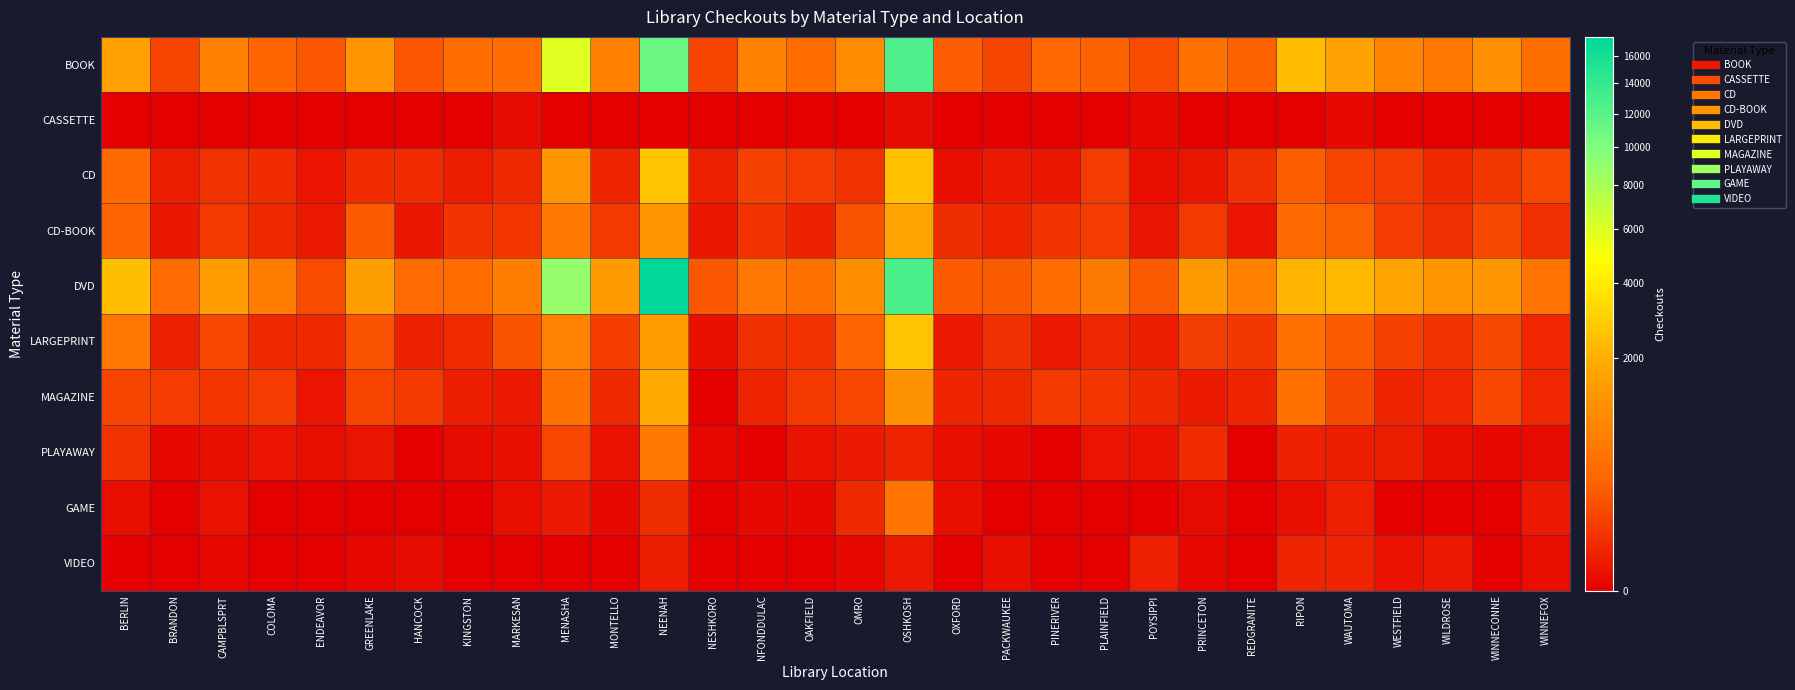

How many data points does each series have?

30